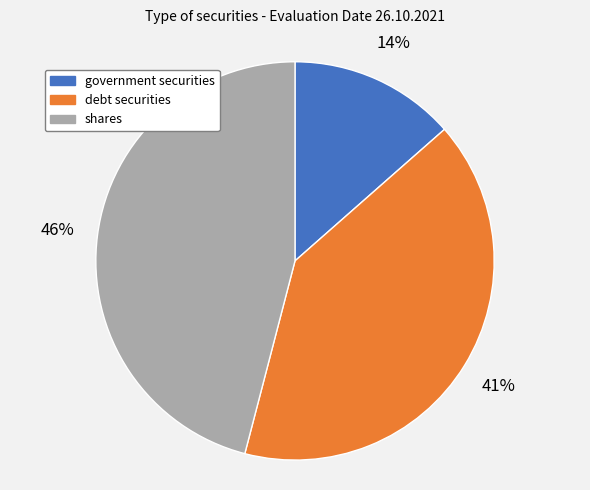

Which has a higher value, debt securities or shares?

shares